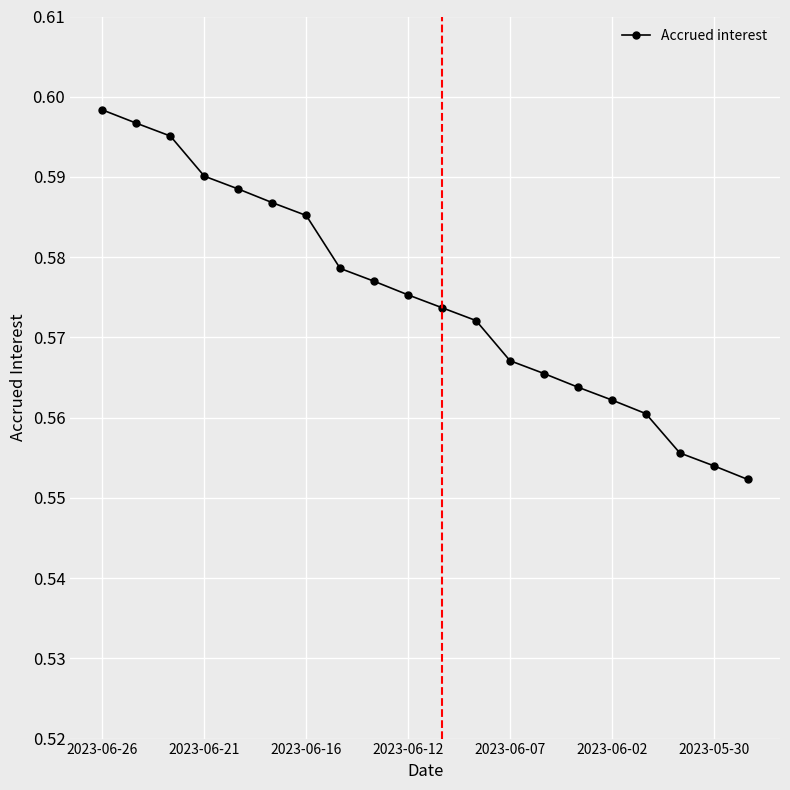

What is the sum of all values?

11.5